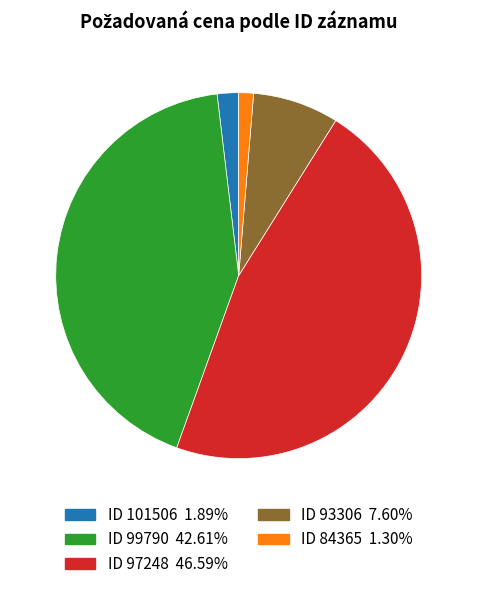

Does any single category account for the majority?

No